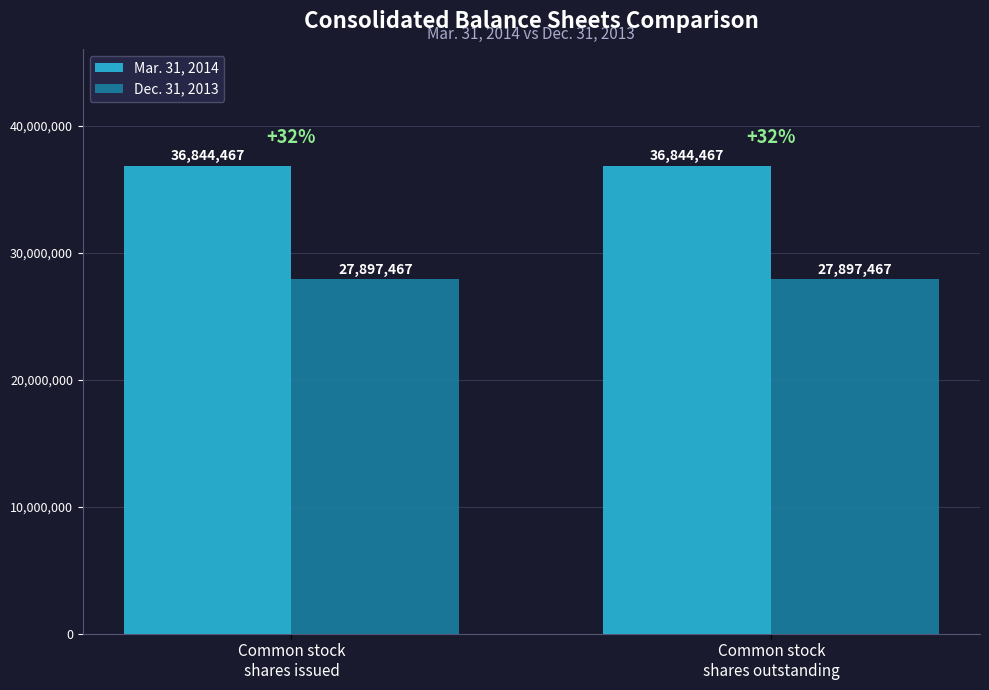

What is the total value across all series at Common stock
shares outstanding?

64741934